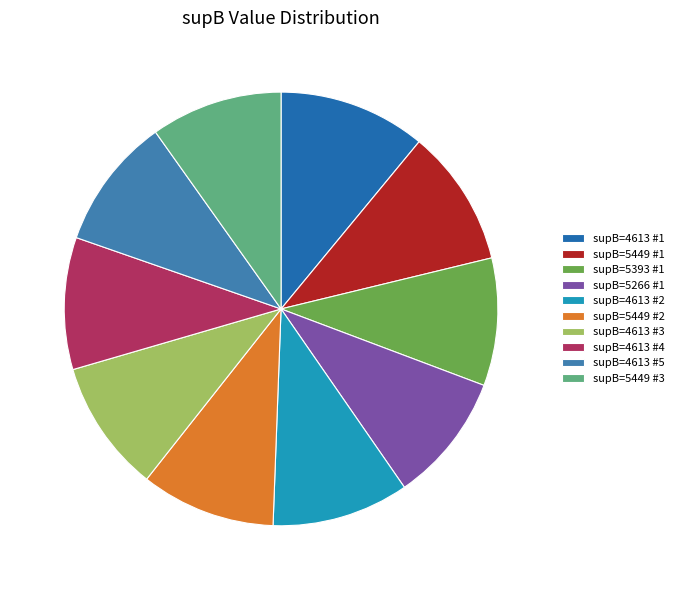

Does any single category account for the majority?

No